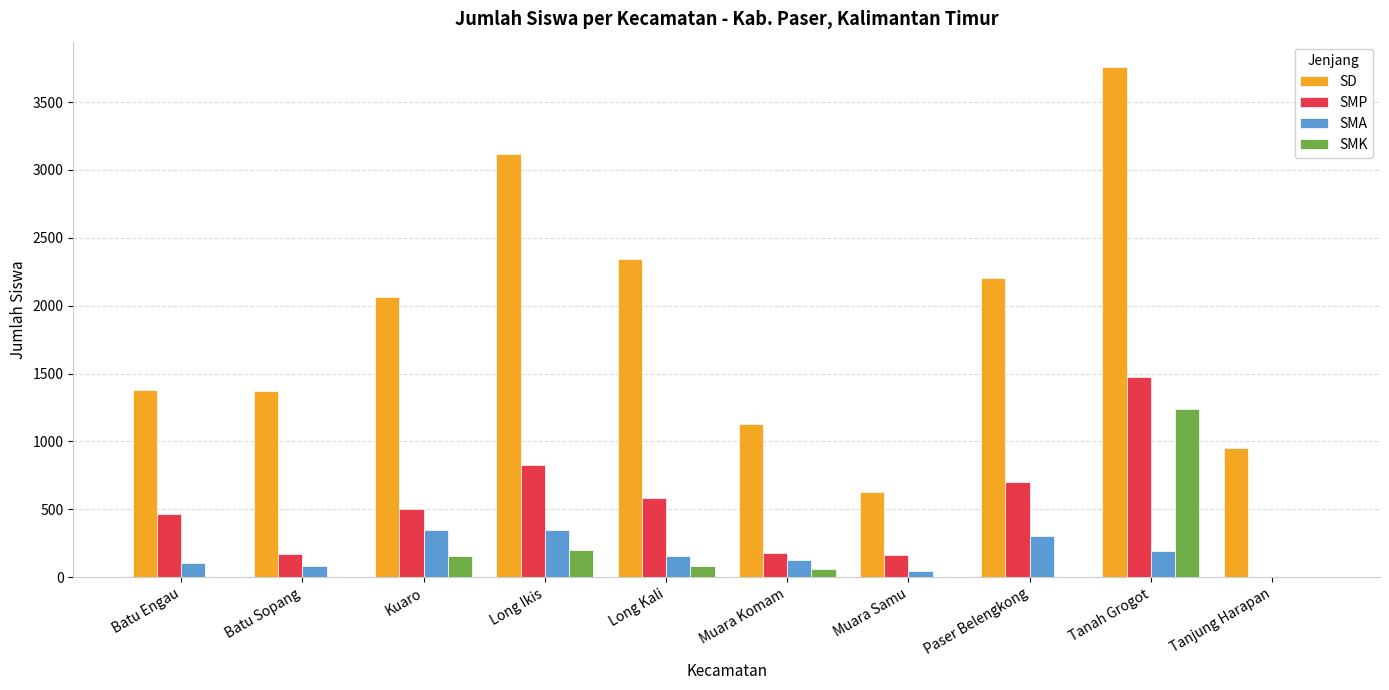

Which category has the highest value across all series?

Tanah Grogot